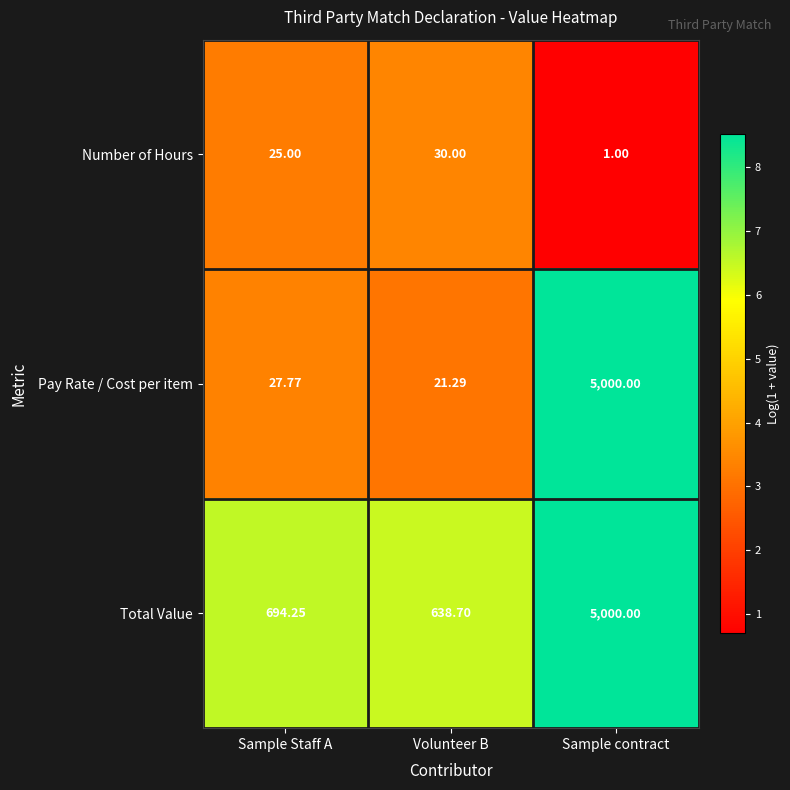

At which category does the chart reach its minimum across all series?

Sample contract